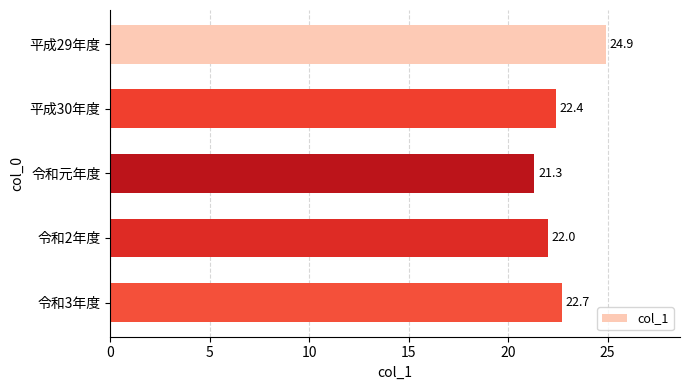

At which label is the value closest to 23?

令和3年度